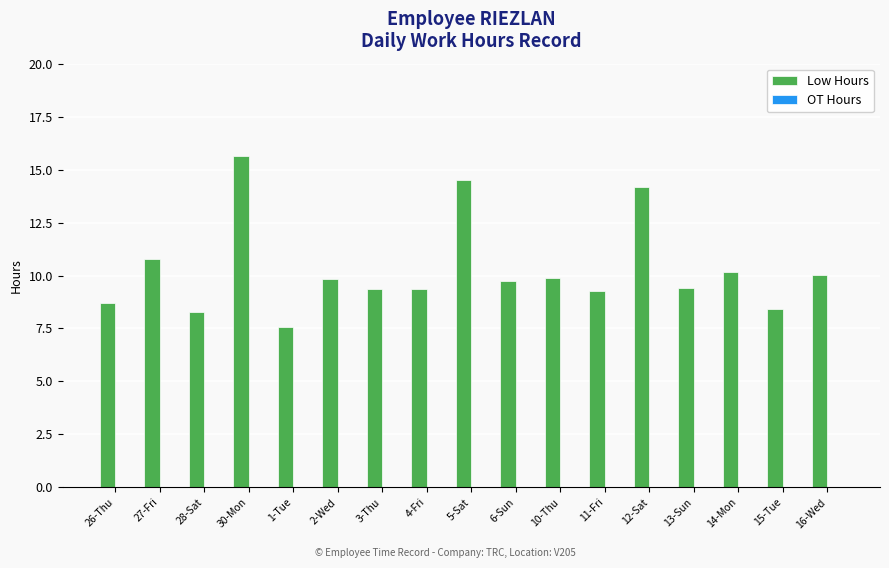

What is the difference between the maximum and minimum values?

8.1